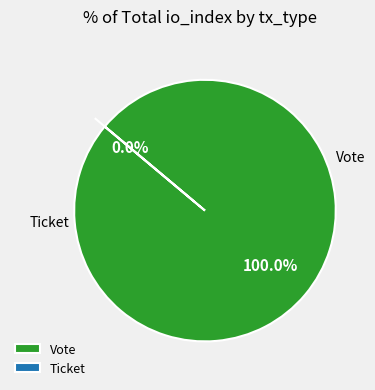

What is the largest slice in the pie chart?

Vote